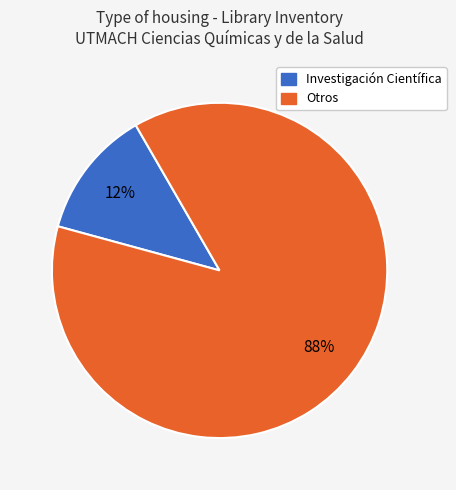

Is there any slice that represents more than half of the pie?

Yes